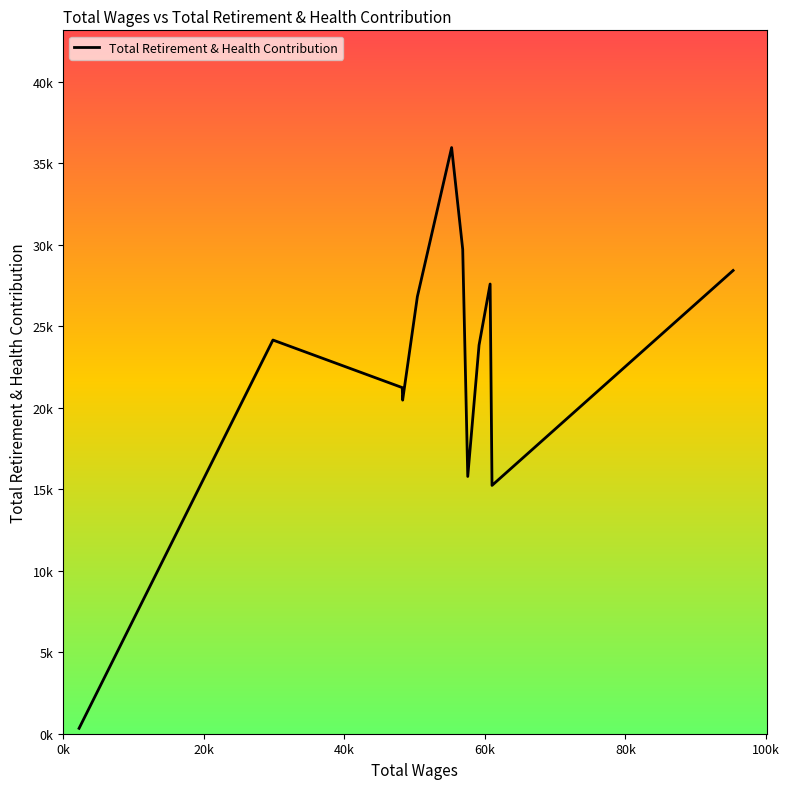

Does the chart have visible grid lines?

No